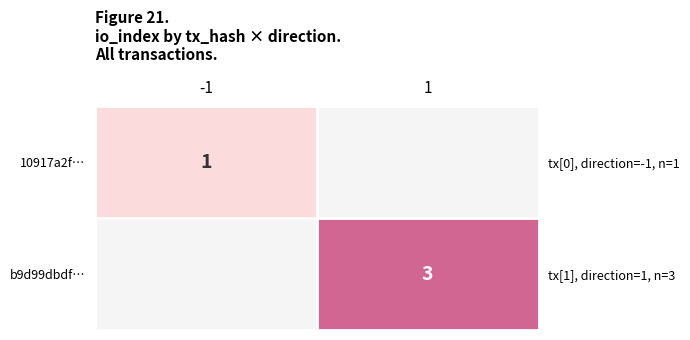

List the series in order of their peak value, lowest first.

10917a2f…, b9d99dbdf…